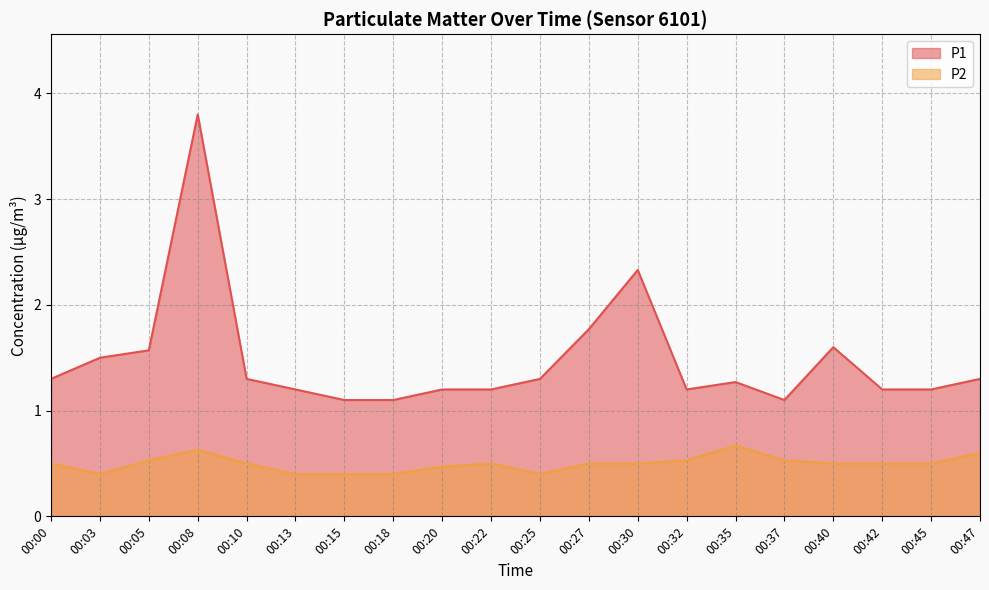

True or false: P2 and P1 cross at least once.

False